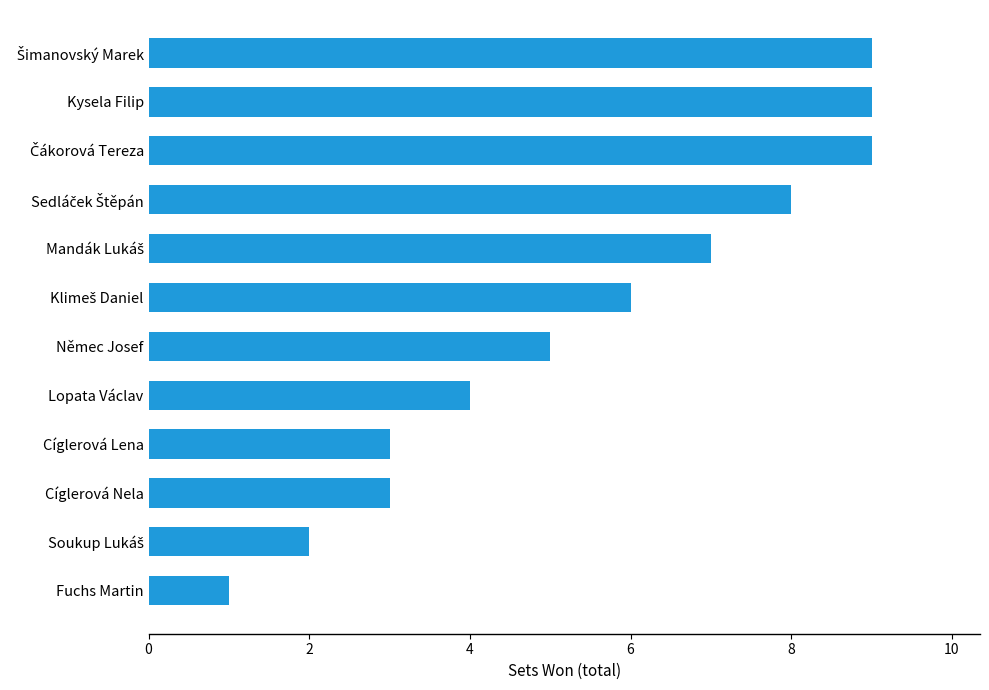

Count the number of categories in the chart.

12